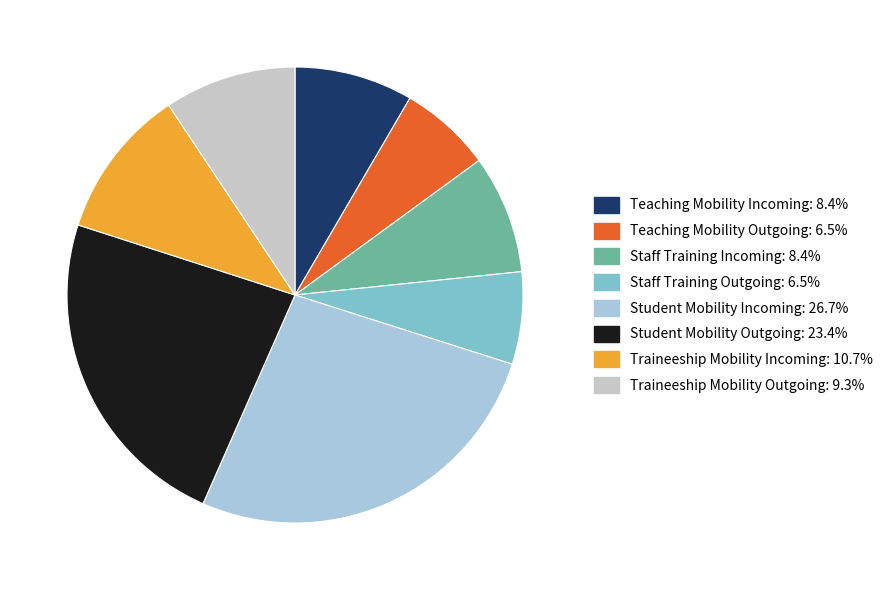

Which category has the biggest portion of the pie?

Student Mobility Incoming